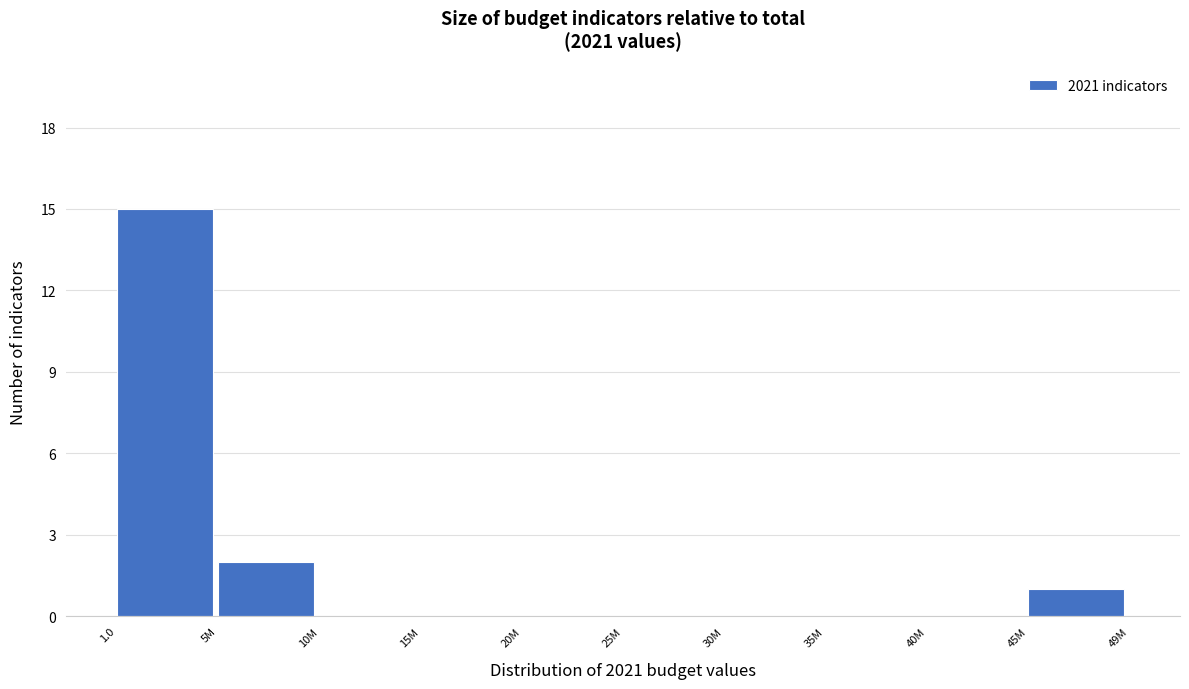

Reading left to right, list all the values displayed in this chart.

1.0=15	5M=2	10M=0	15M=0	20M=0	25M=0	30M=0	35M=0	40M=0	45M=1